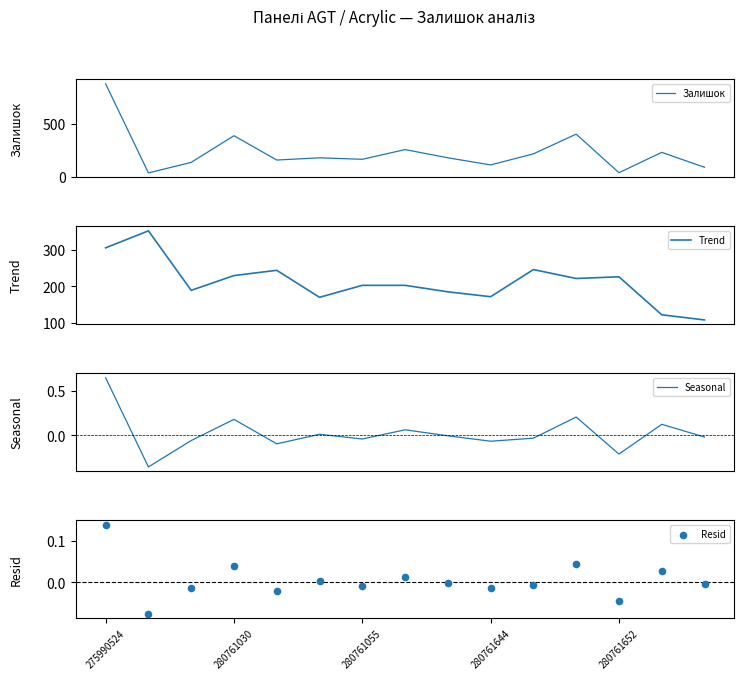

What is the total value across all series at 280761055?

371.0